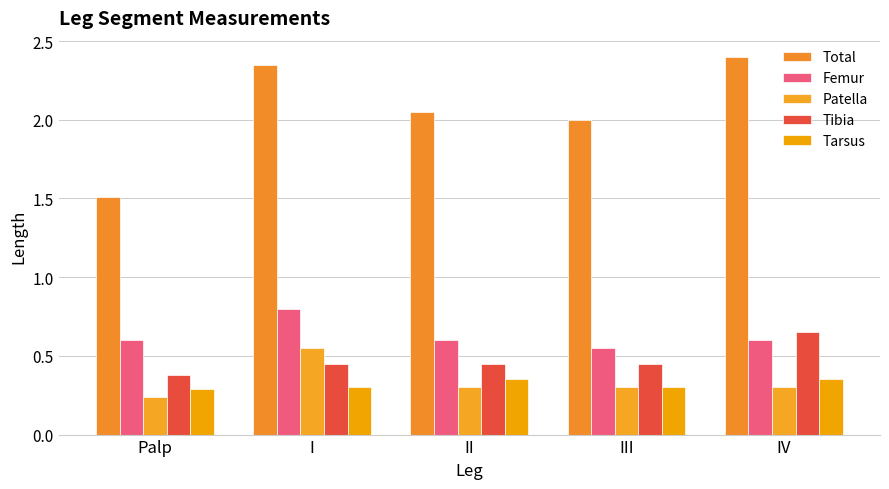

What is the label of the 4th bar from the right?

I